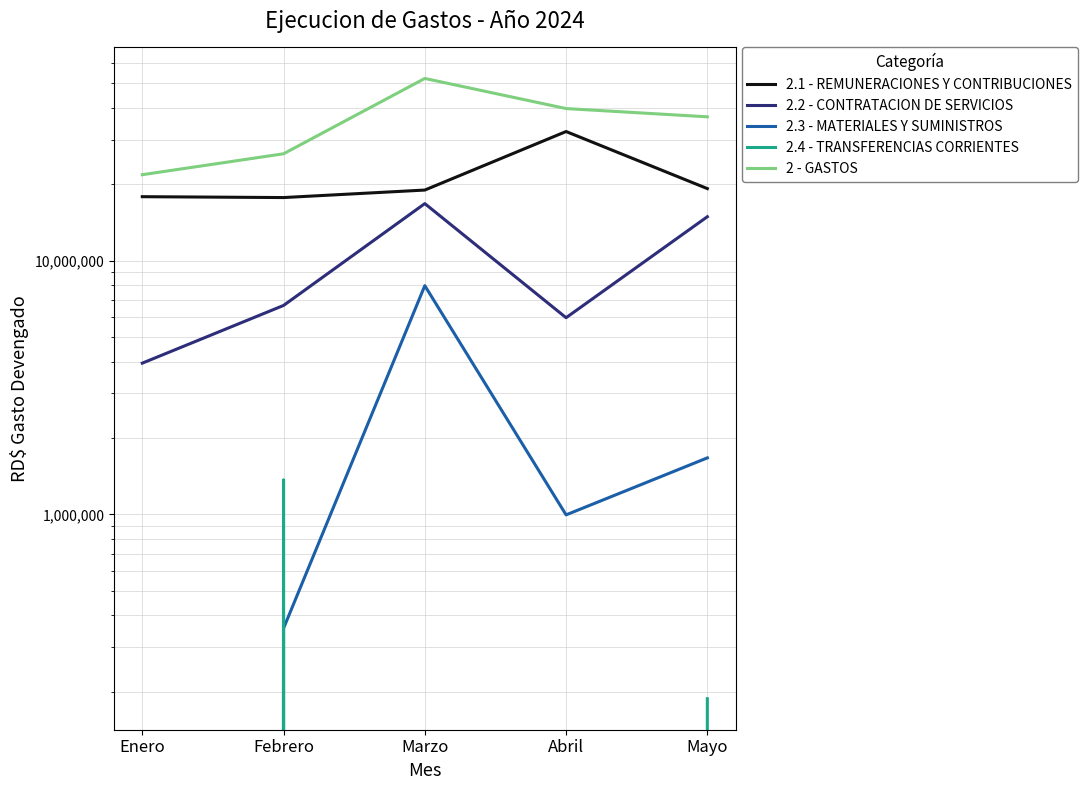

What is the difference between the 2.4 - TRANSFERENCIAS CORRIENTES values at Marzo and Mayo?

187861.3